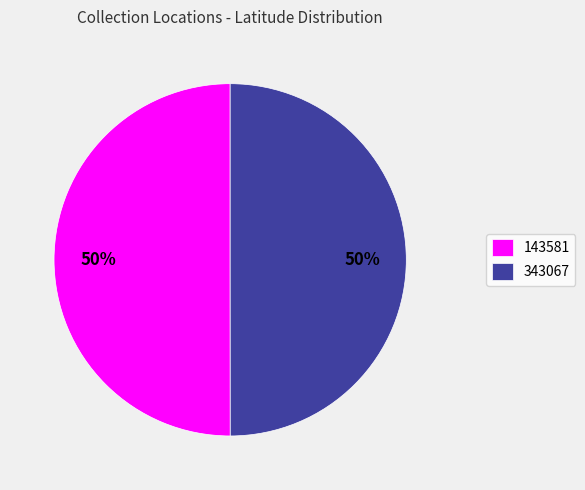

The 343067 slice represents 50% of the pie. True or false?

True